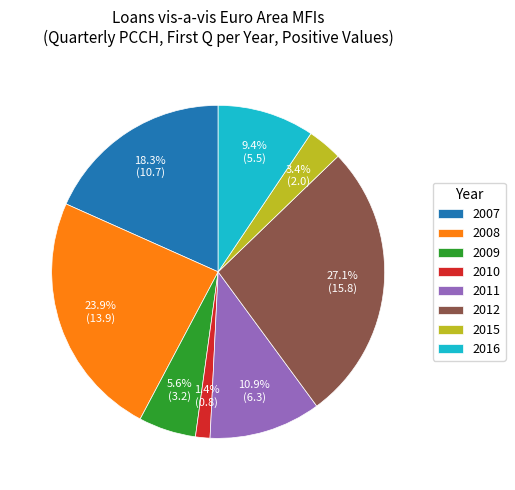

Which has a higher value, 2016 or 2009?

2016